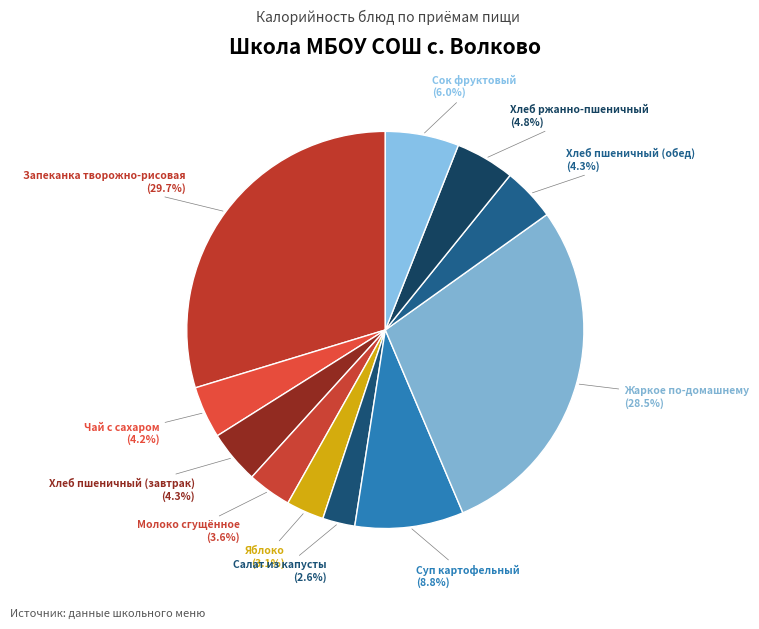

How many segments does this pie chart have?

11